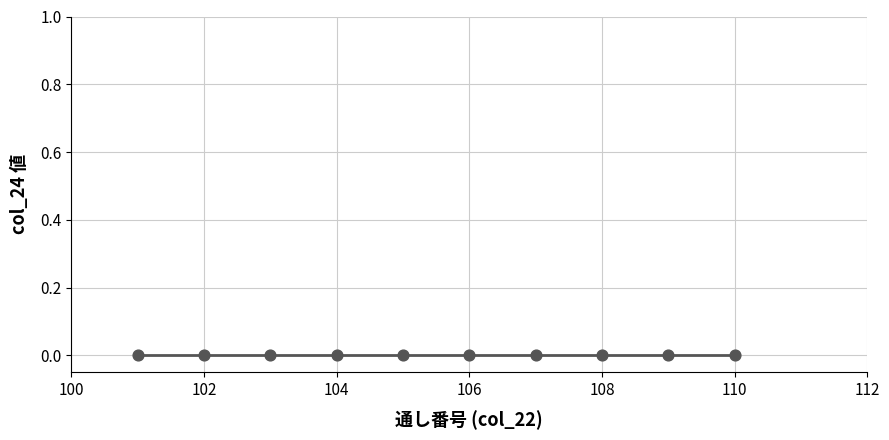

Which has a higher value, 106 or 110?

110